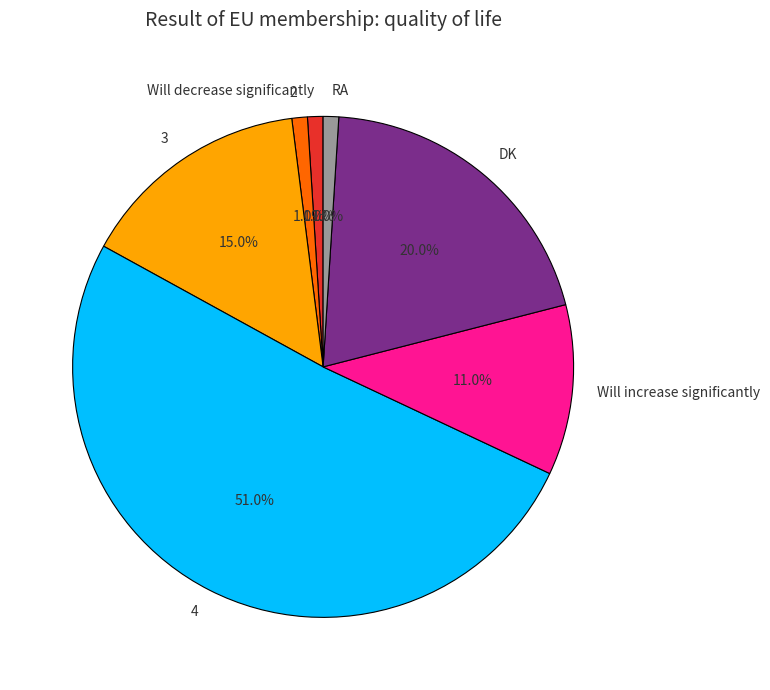

What is the total percentage of DK and 3?

35.0%